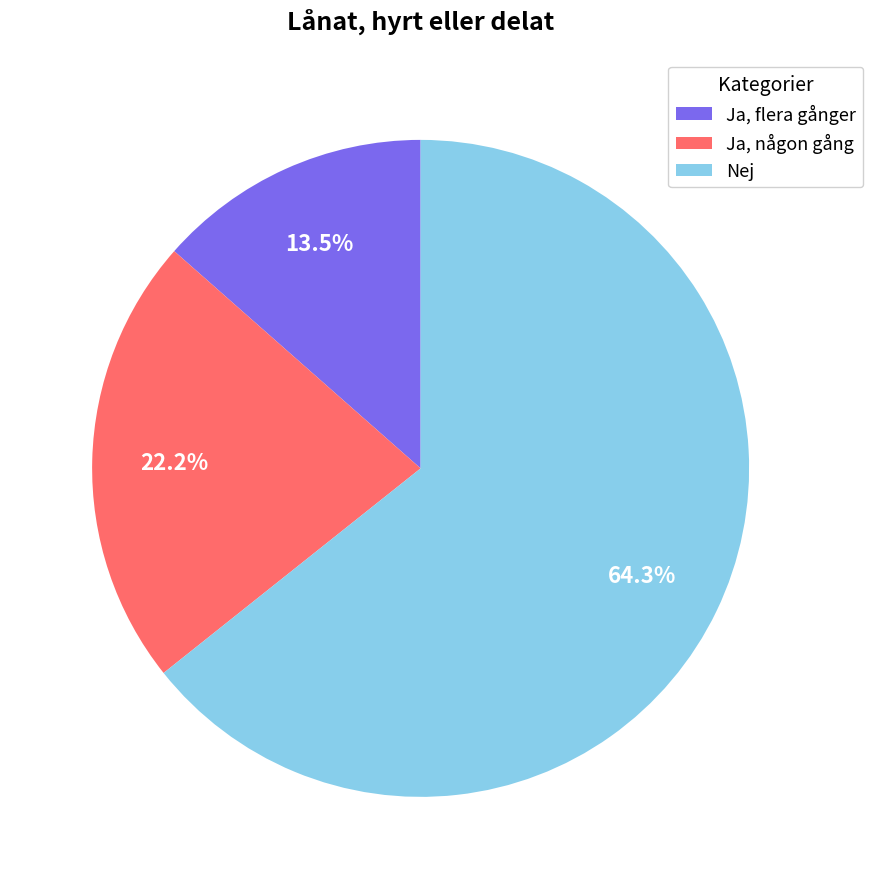

To the nearest percent, what is the average slice percentage?

33%